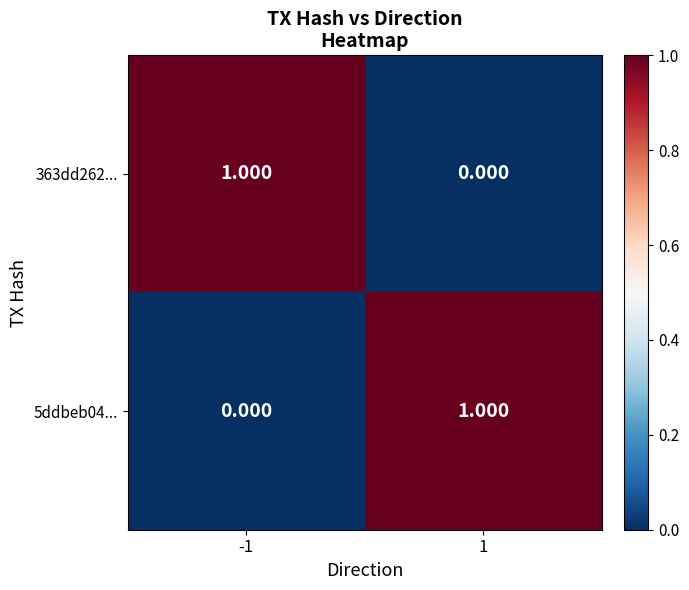

Reading left to right, extract all data points from this chart.

363dd262...: -1=1	1=0
5ddbeb04...: -1=0	1=1